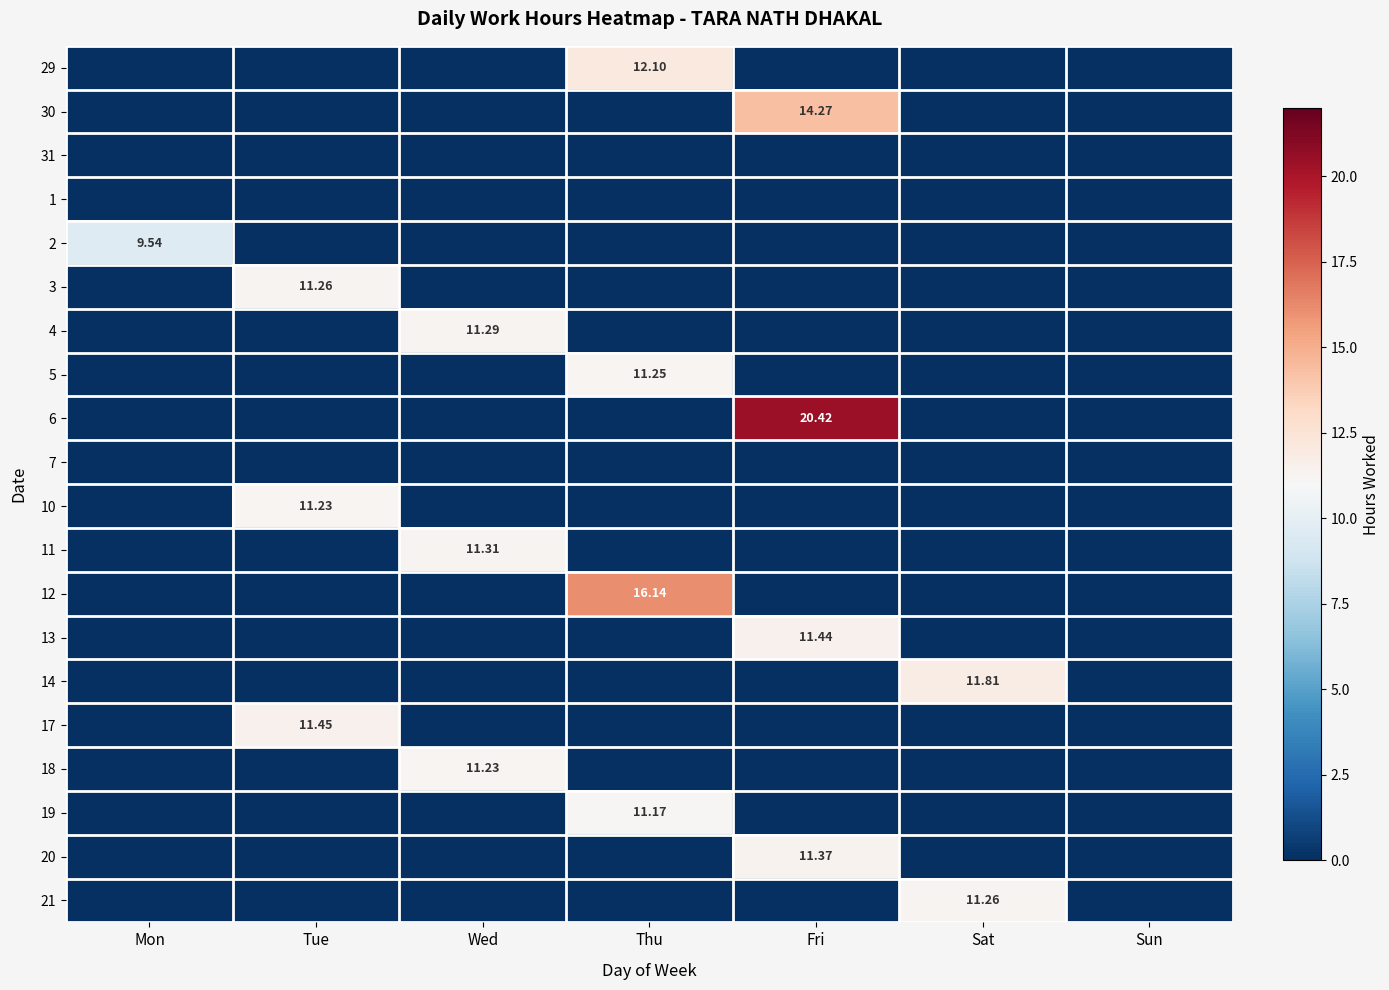

What is the highest value of the 18 series?

11.2